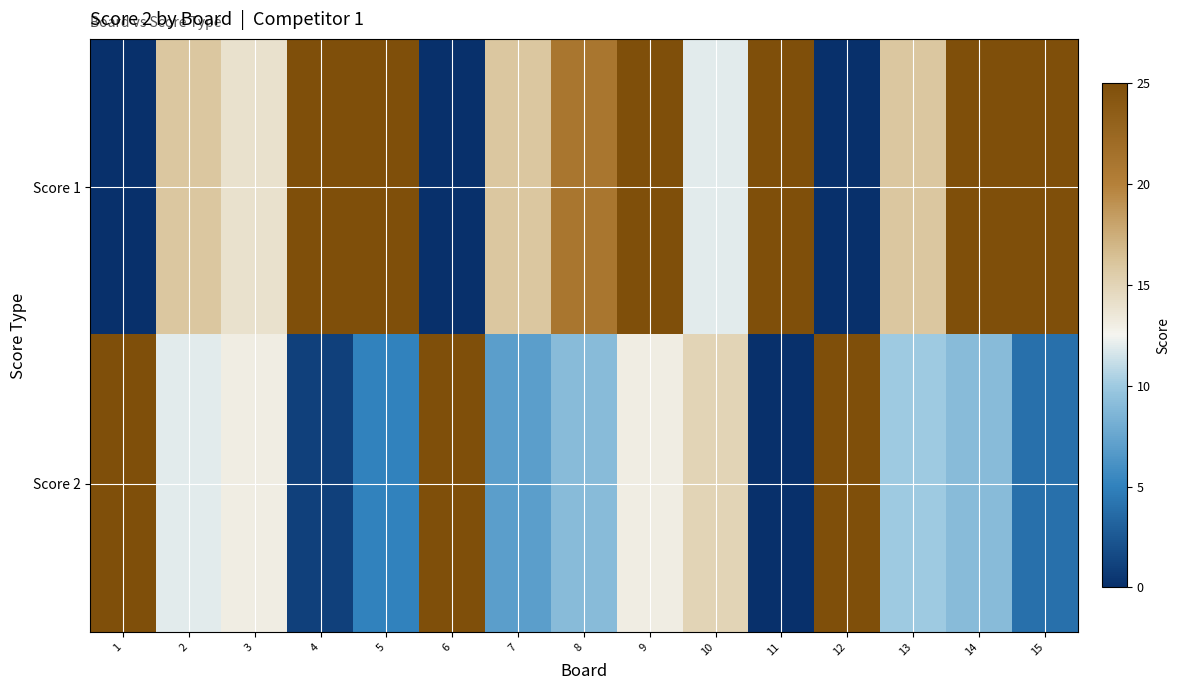

Count the number of categories in the chart.

15